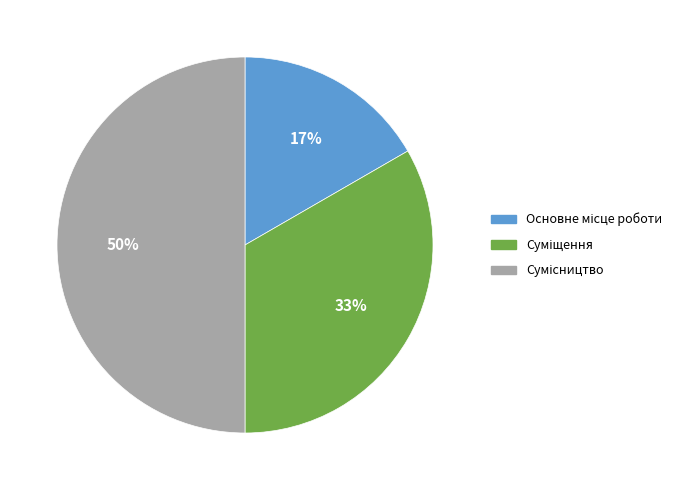

To the nearest percent, what is the difference between the largest and smallest slice percentages?

33%